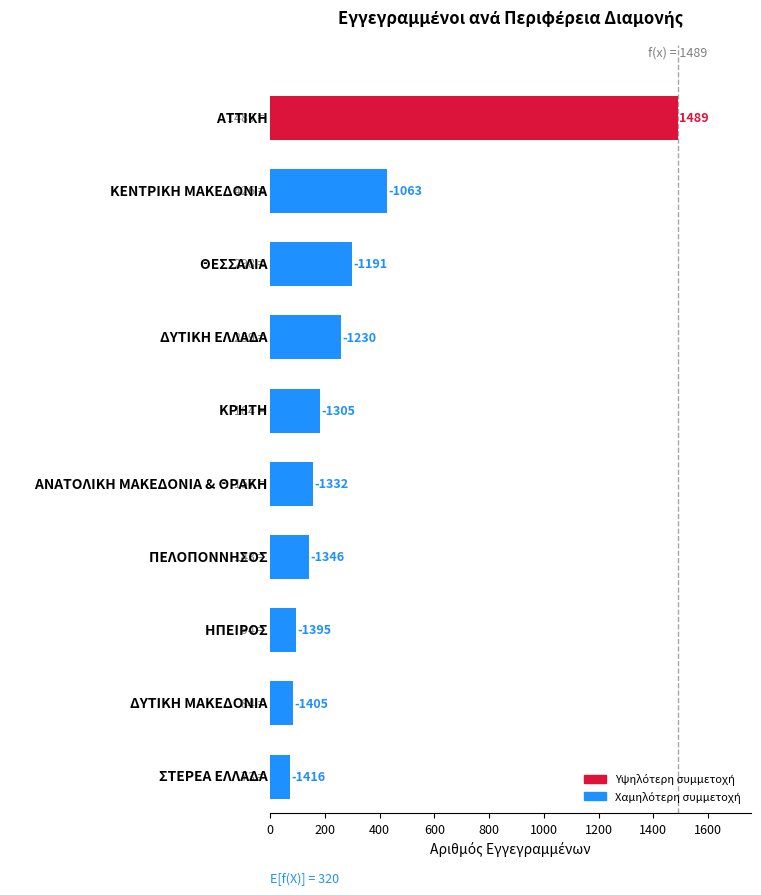

What is the average value?

321